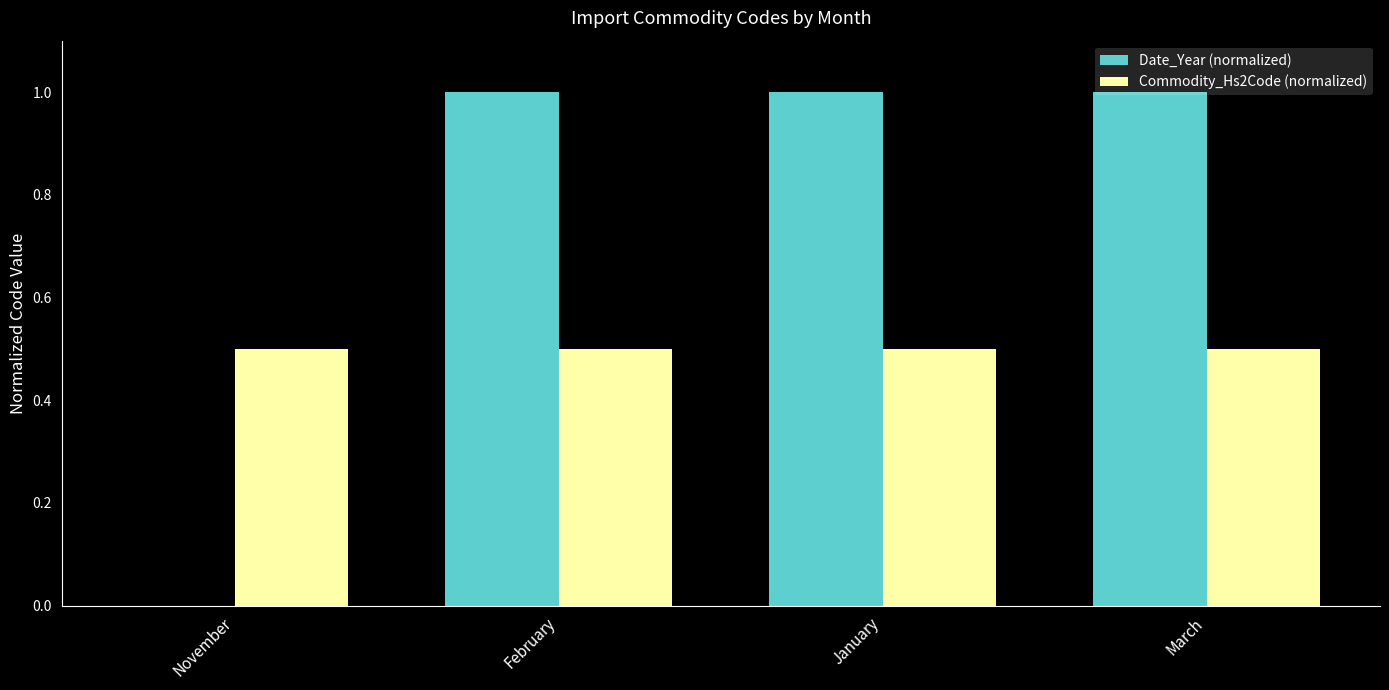

Count the number of categories in the chart.

4